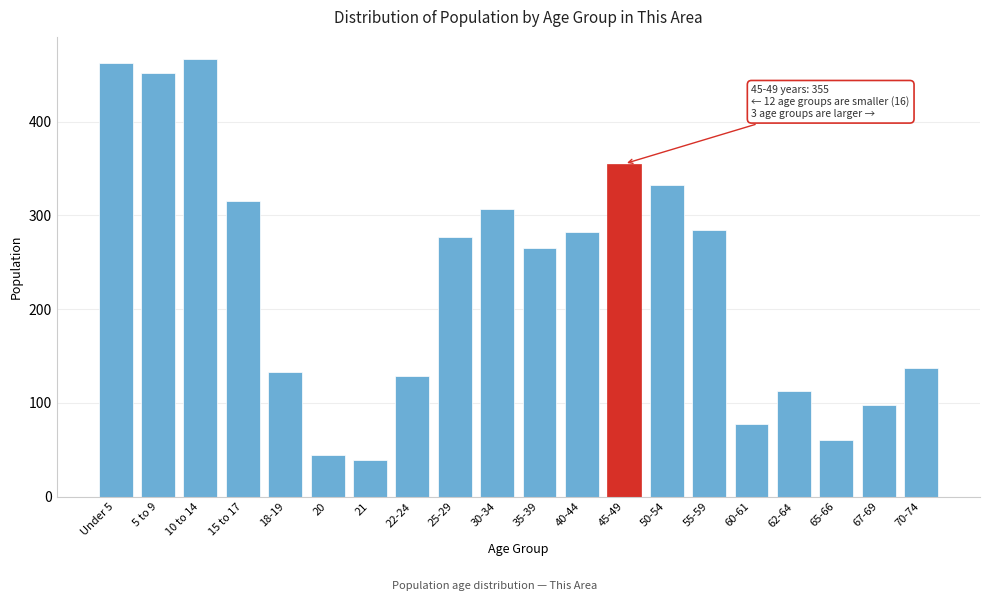

Reading left to right, list all the values displayed in this chart.

462	452	467	315	133	44	39	129	277	307	265	282	355	332	284	77	113	60	98	137